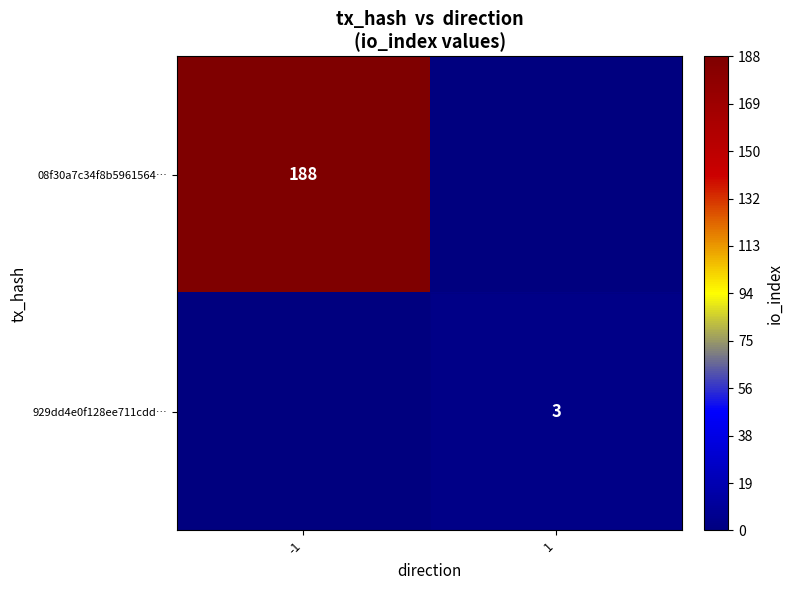

What is the total value across all series at -1?

188